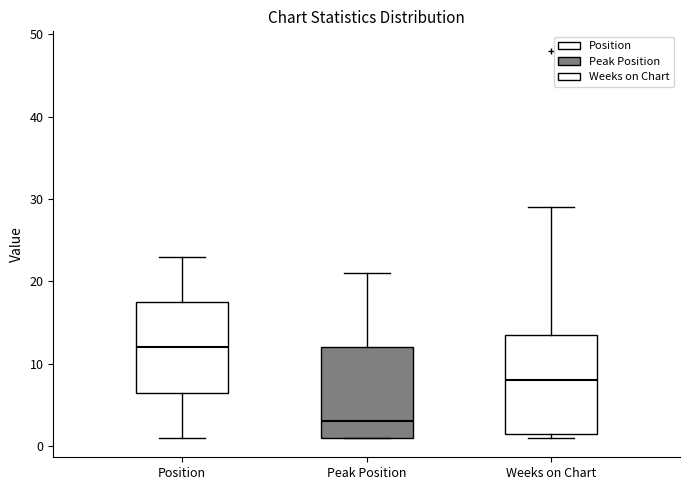

Reading left to right, transcribe this box plot: for each box, give where its median line is, the range the box spans, and where its two whiskers end, as read against the y-axis. The values are not printed on the chart, so give them approximately, as read against the axis.

Position: median 12, box 7 to 18, whiskers 1 to 23
Peak Position: median 3, box 1 to 12, whiskers 1 to 21
Weeks on Chart: median 8, box 2 to 14, whiskers 1 to 29